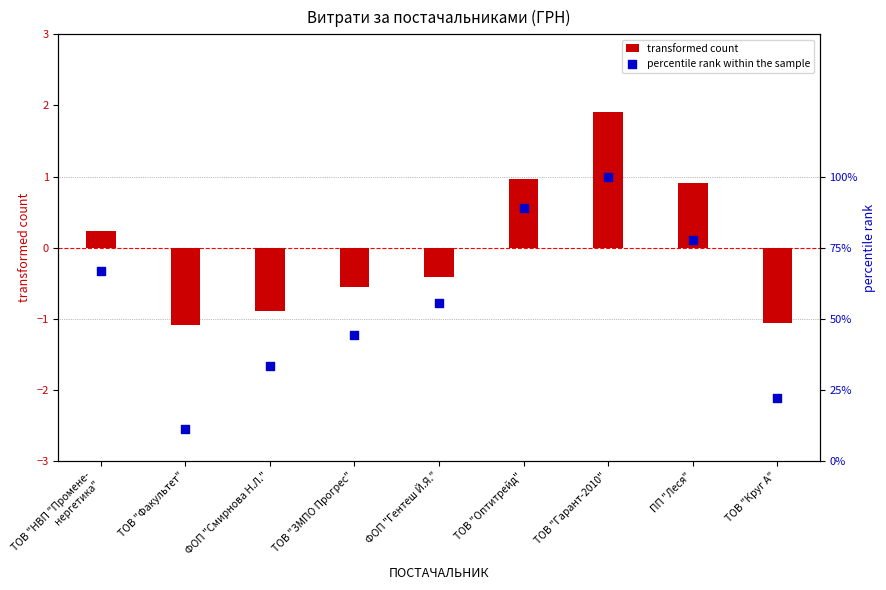

At which category is the sum across all series the highest?

ТОВ "Гарант-2010"